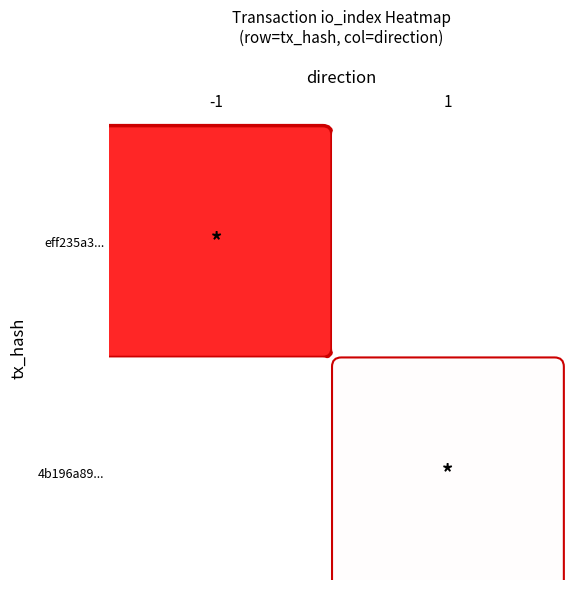

Reading left to right, what are all the values shown in this chart?

eff235a397f7473321ef41a752be0a915433faa: -1	175
4b196a89f0f49d041d580490b407b5bc66d8b0a: 1	2